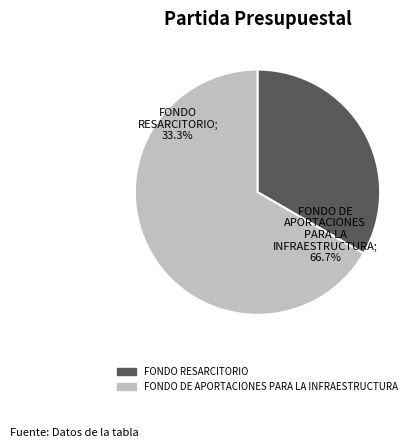

Does FONDO RESARCITORIO account for over 50% of the chart?

No